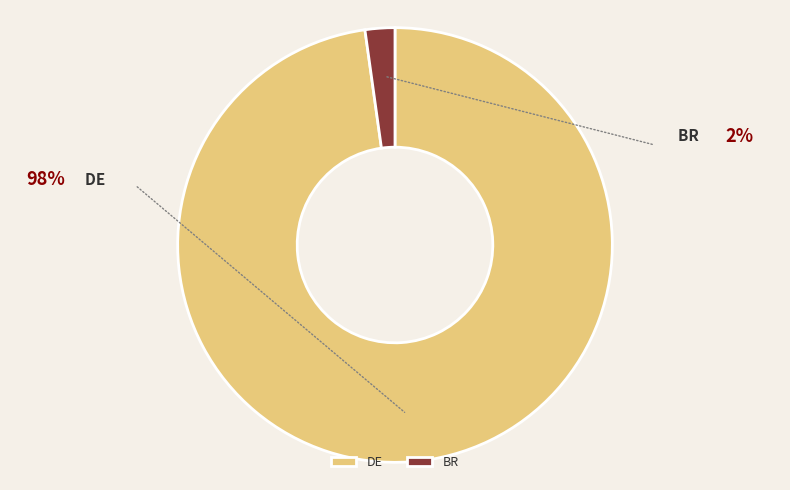

To the nearest percent, what percentage of the pie is DE?

98%